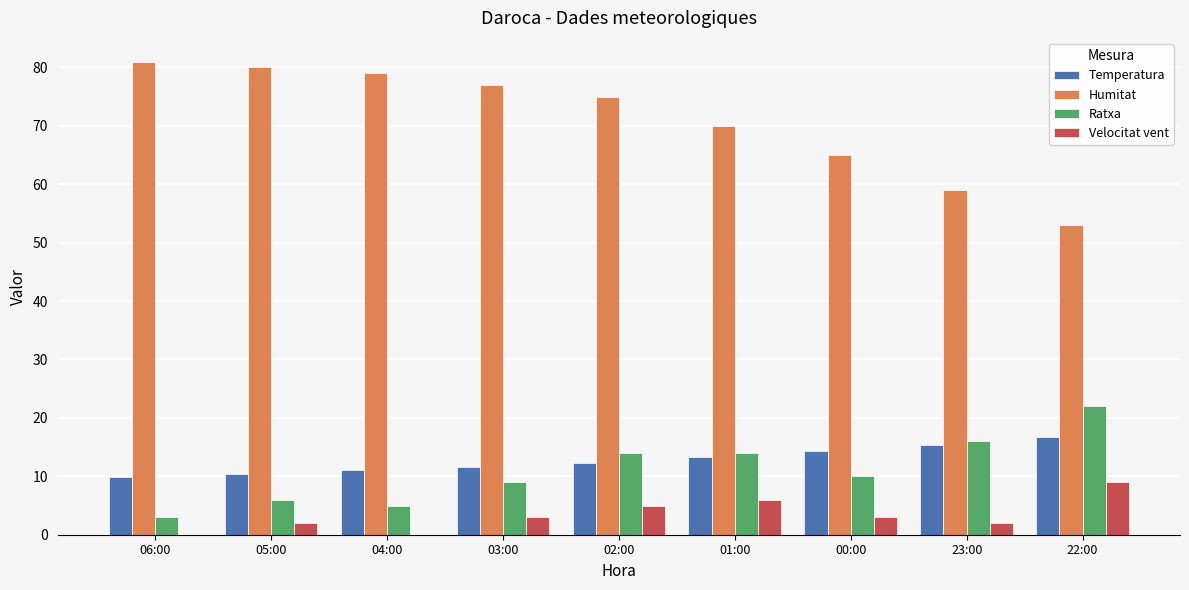

What is the sum of all Velocitat vent values?

30.0